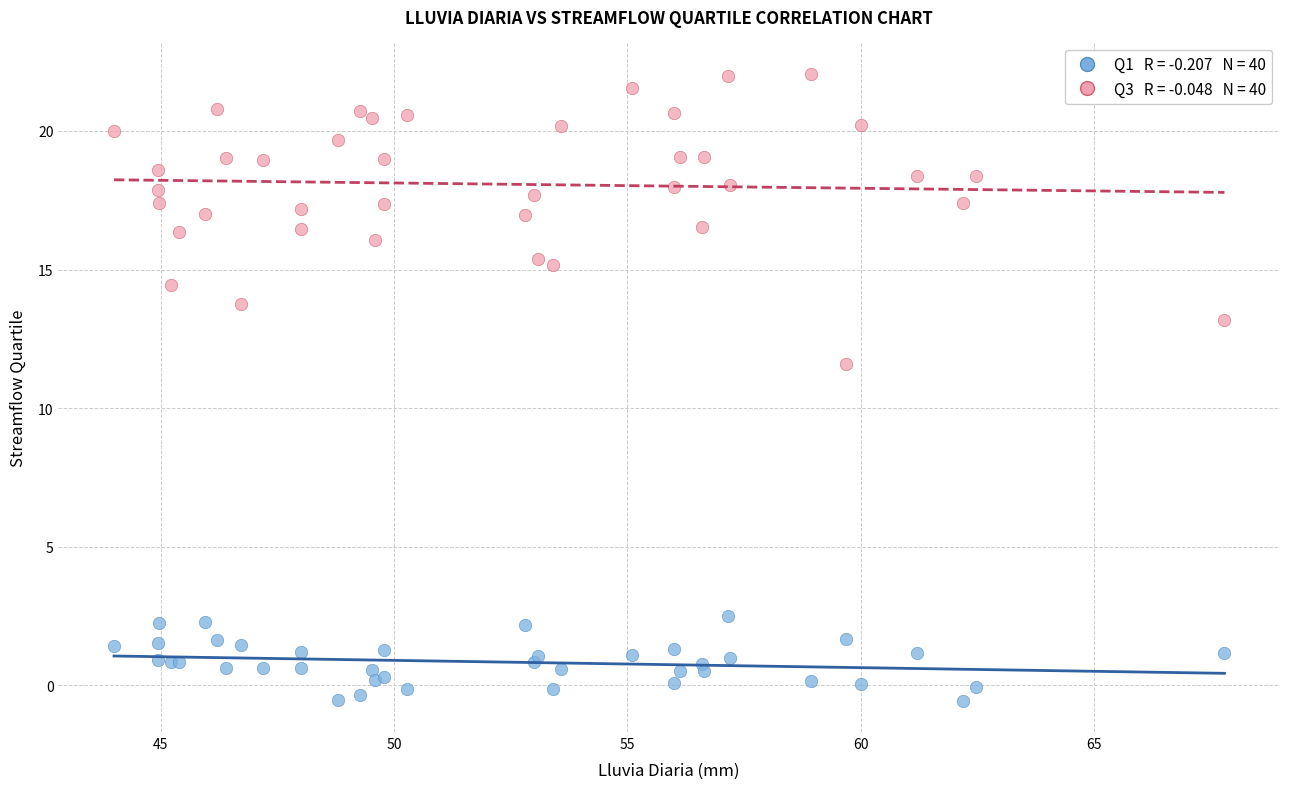

Across all series, what Y value is closest to 10?

11.6